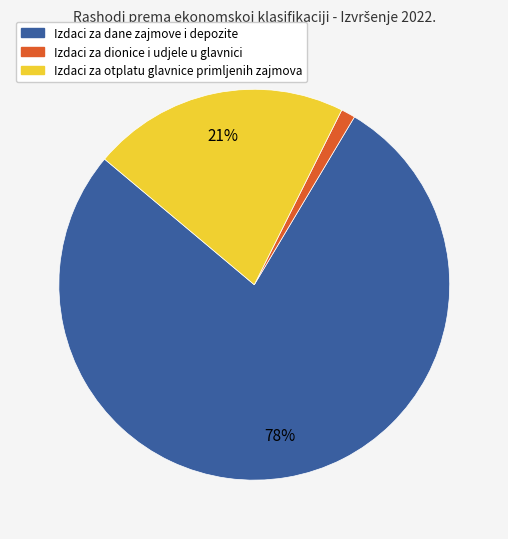

Which has a higher value, Izdaci za otplatu glavnice primljenih zajmova or Izdaci za dane zajmove i depozite?

Izdaci za dane zajmove i depozite